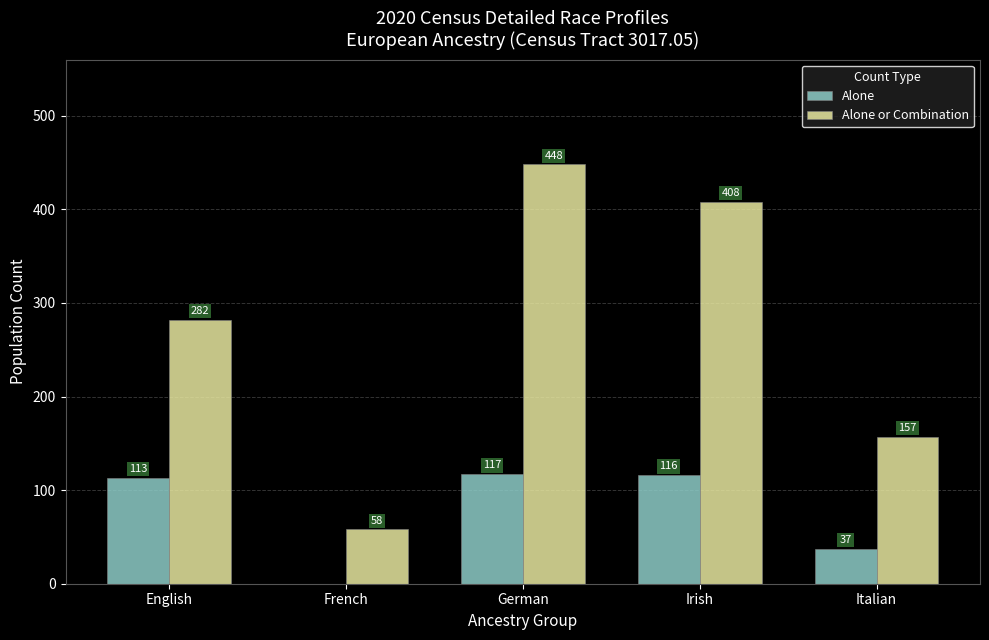

What is the sum of the Alone or Combination values at Italian and Irish?

565